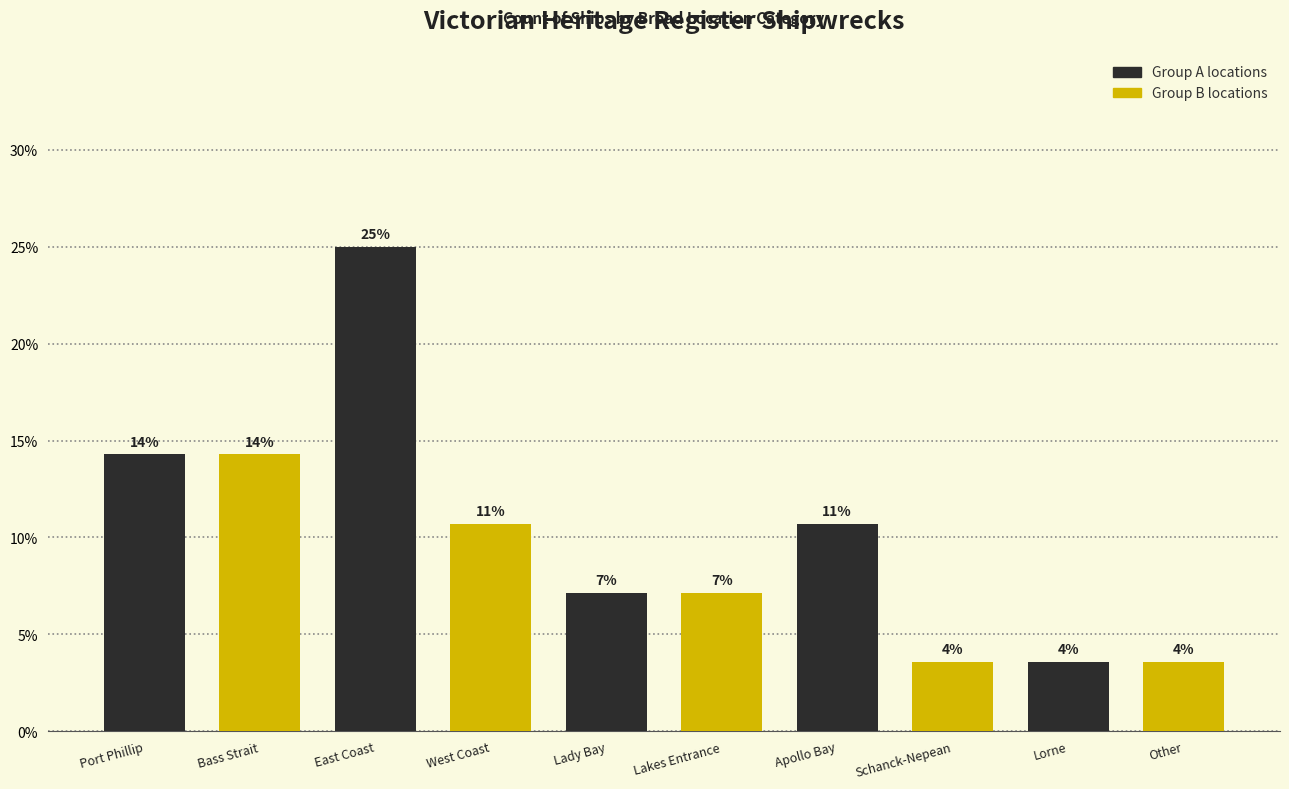

Does the chart contain any negative values?

No